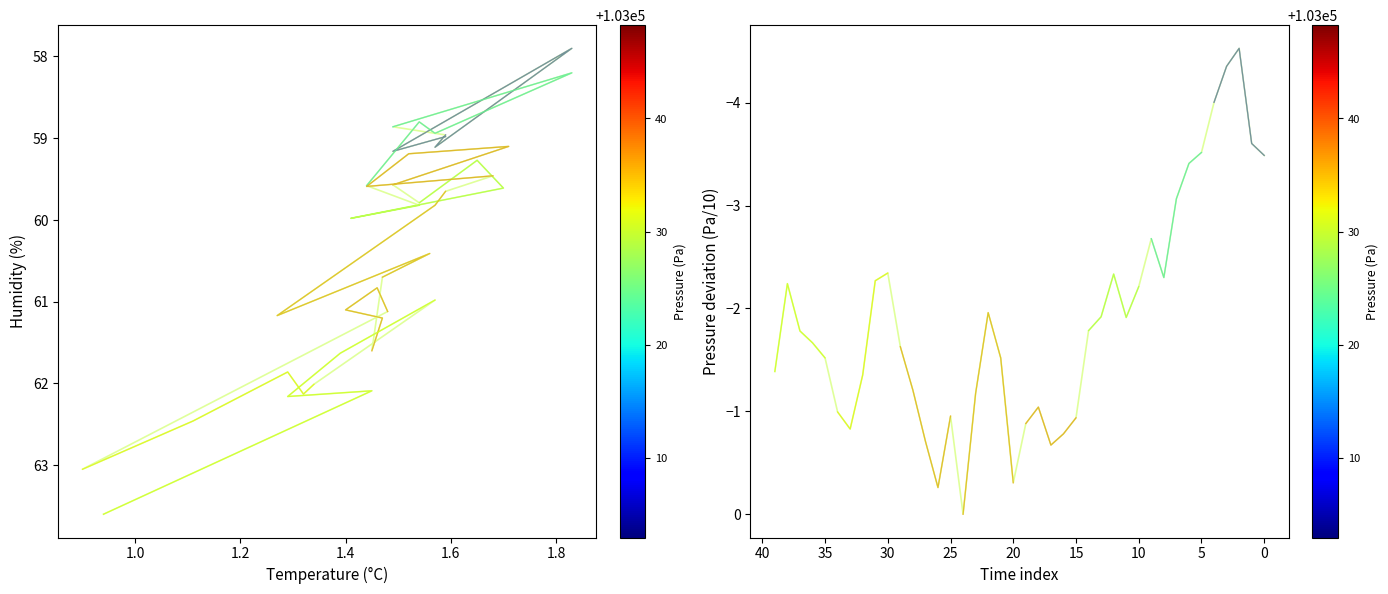

List the series in order of their overall mean, highest first.

humidity, pressure